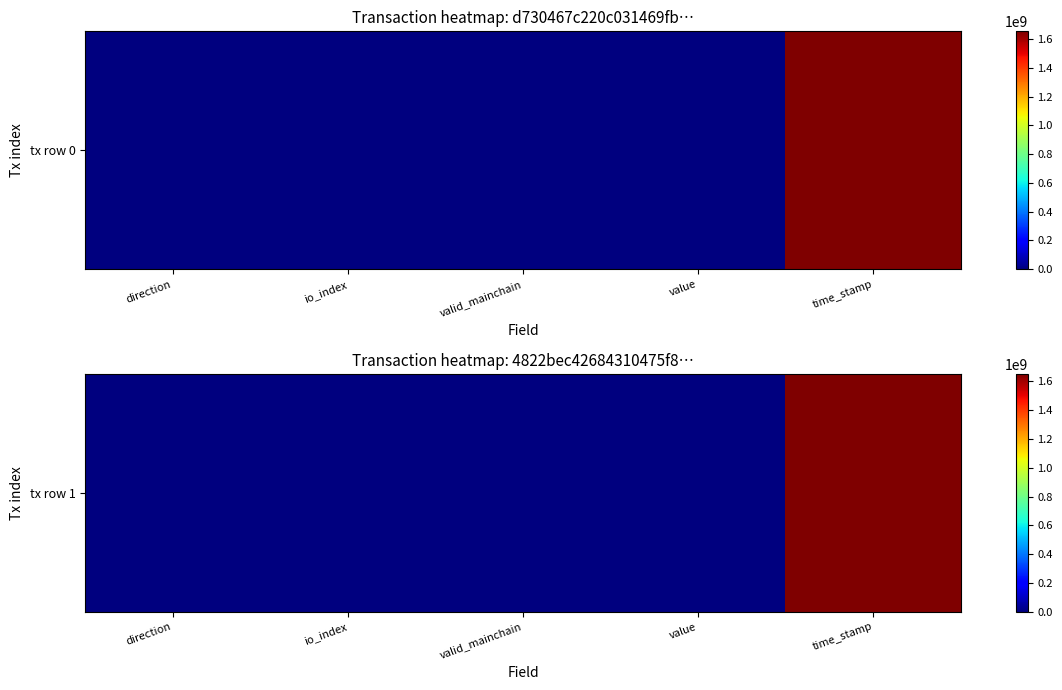

Rank the categories by value from lowest to highest.

io_index, value, direction, valid_mainchain, time_stamp